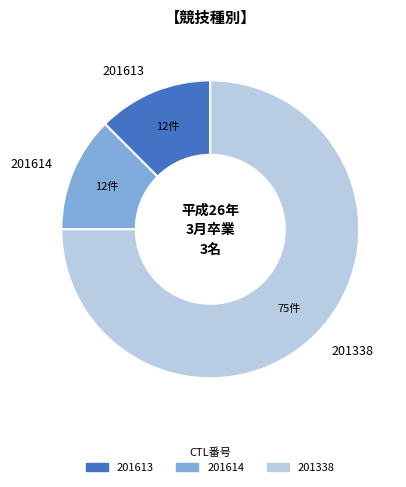

What is the ratio of the value at 201338 to the value at 201614?

6.0